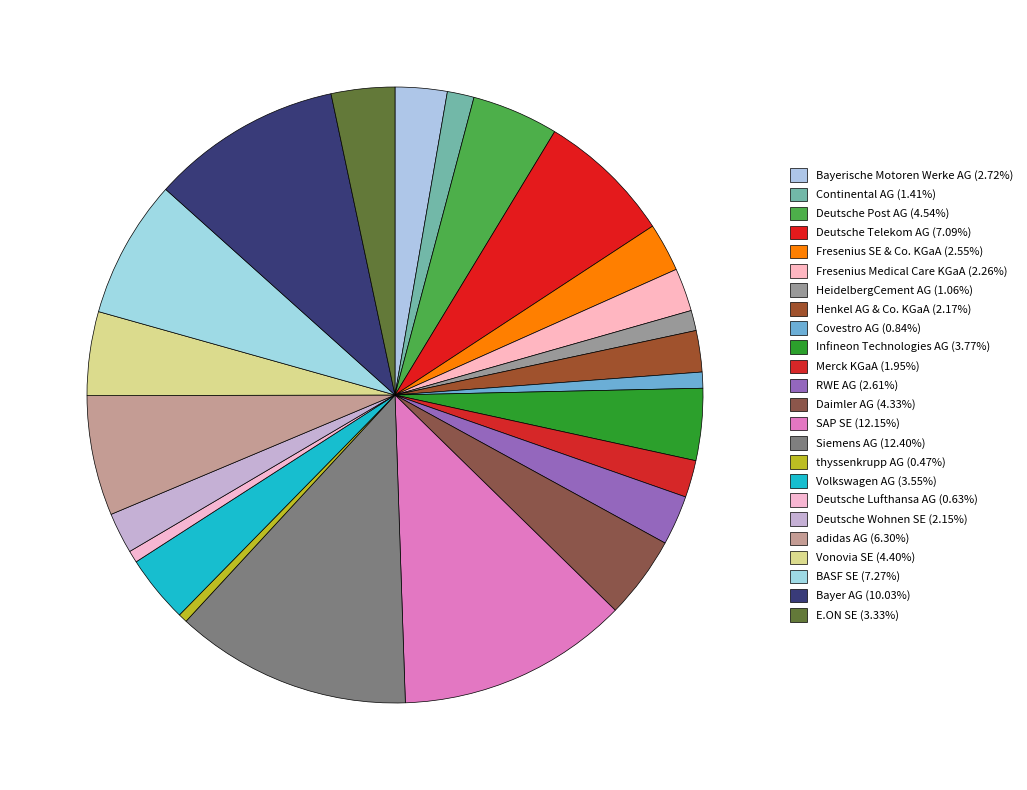

Is Continental AG the majority of the pie?

No